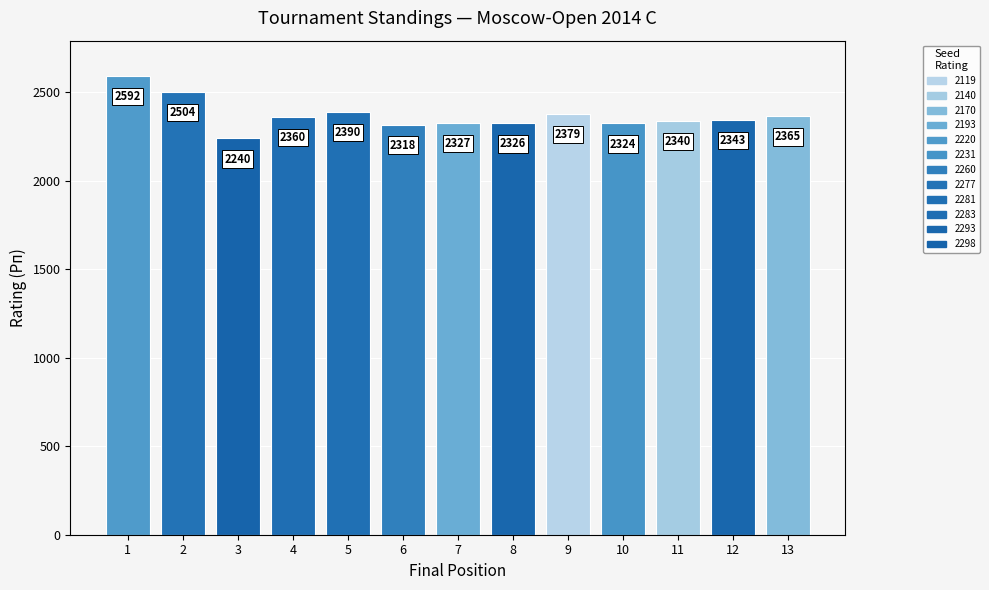

Which has a higher value, 11 or 10?

11